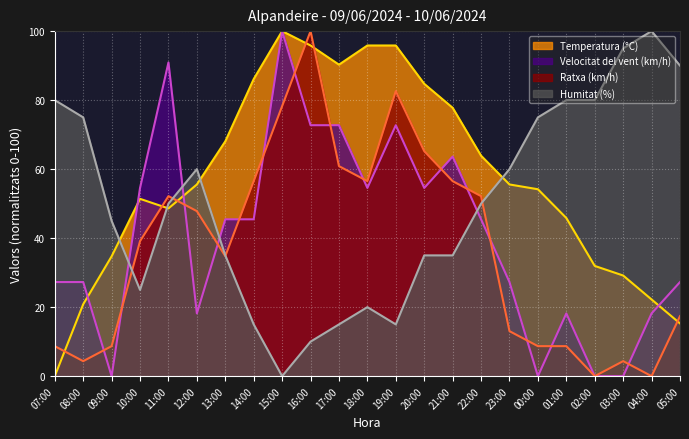

Between 10:00 and 09:00, which is larger?

10:00